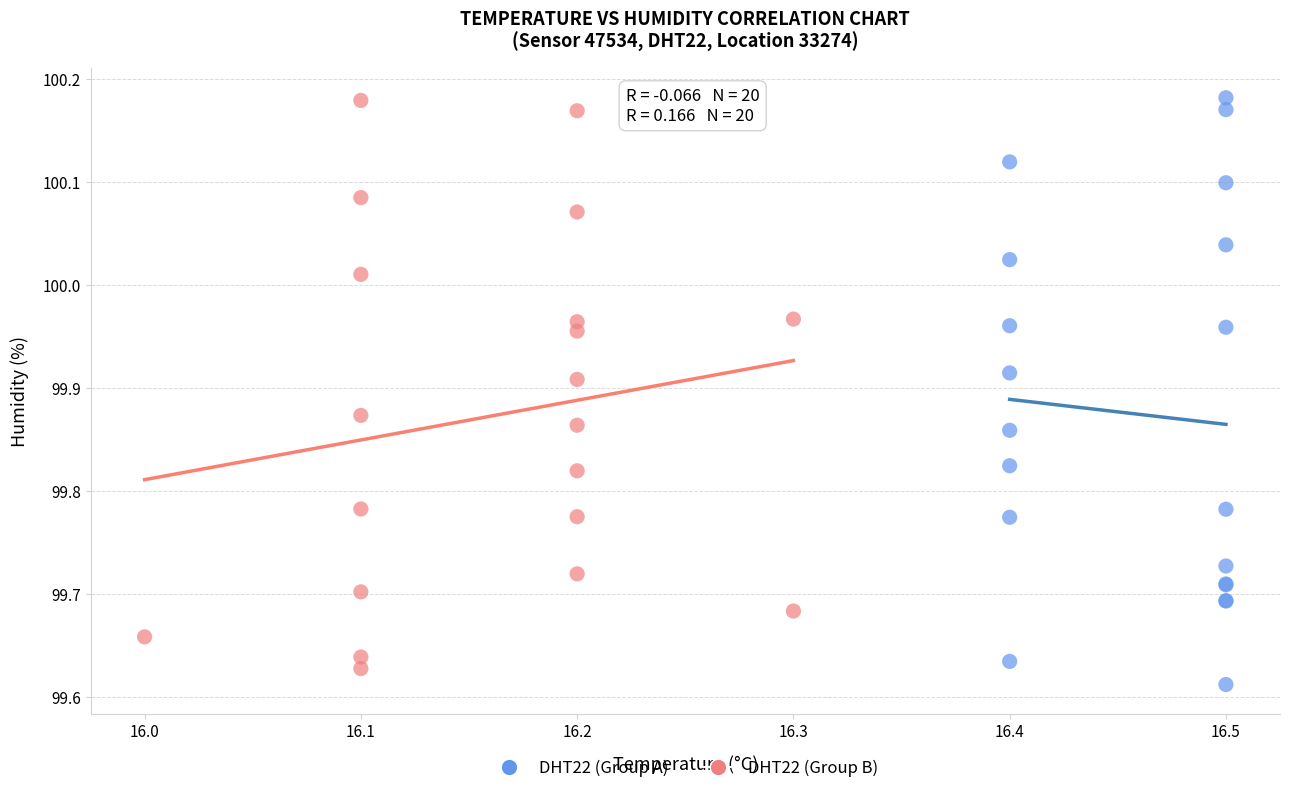

Which series reaches the minimum Y coordinate?

DHT22 (Group A)